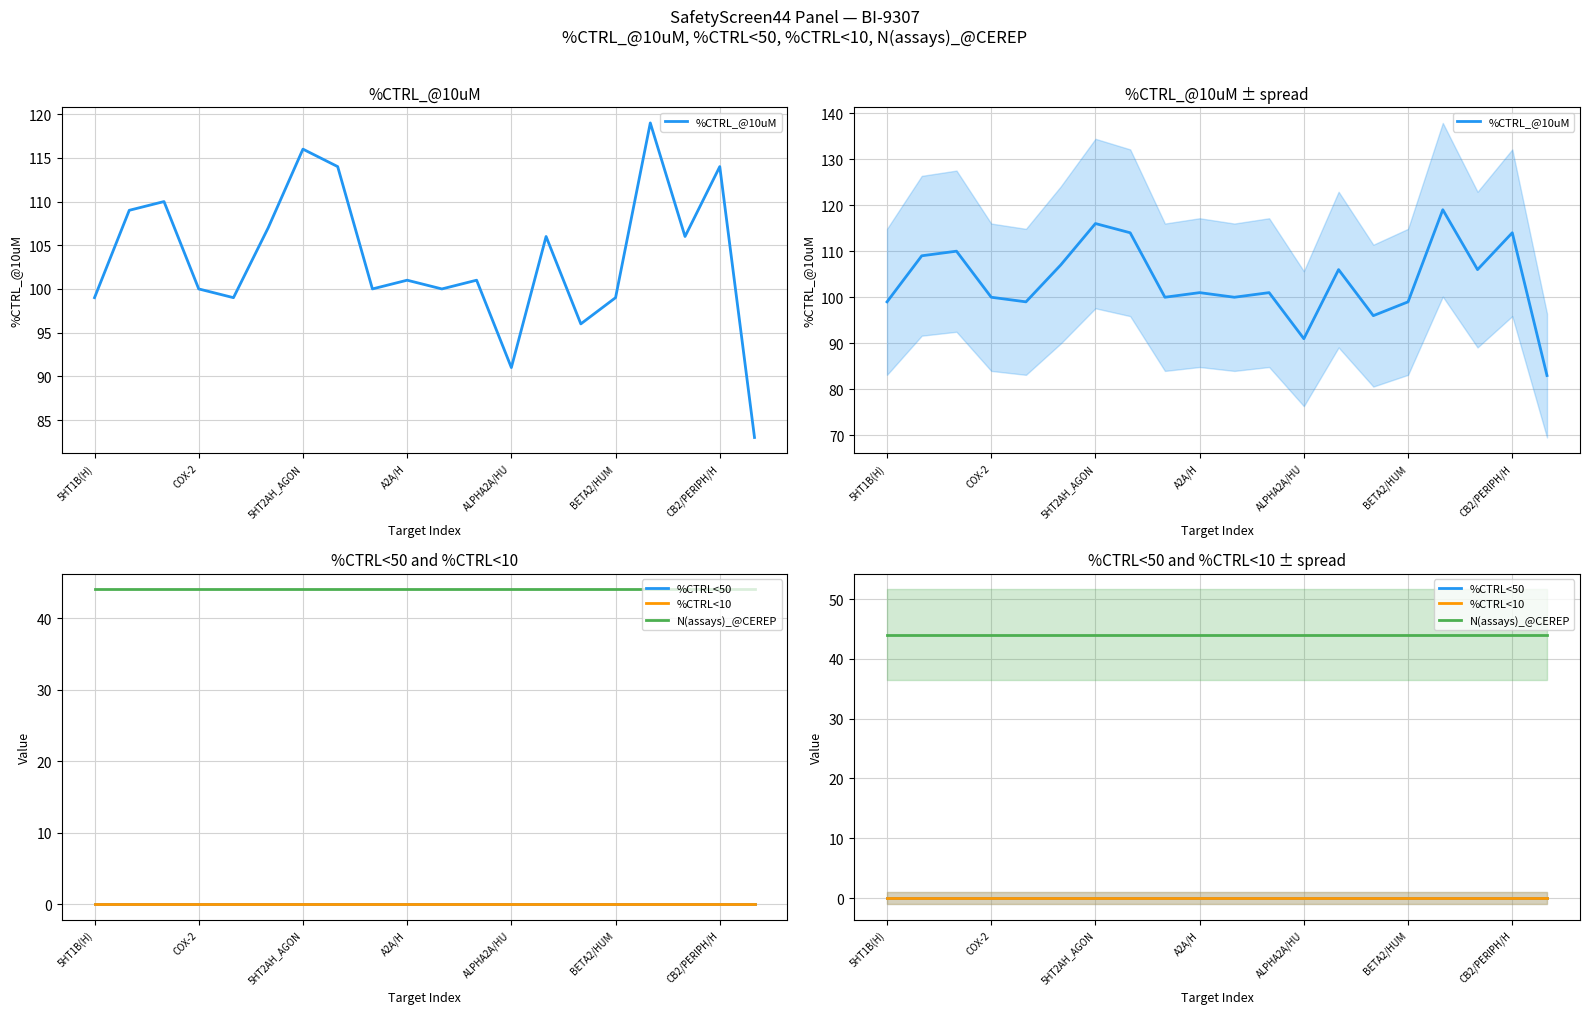

What value does the N(assays)_@CEREP series have at COX-2?

44